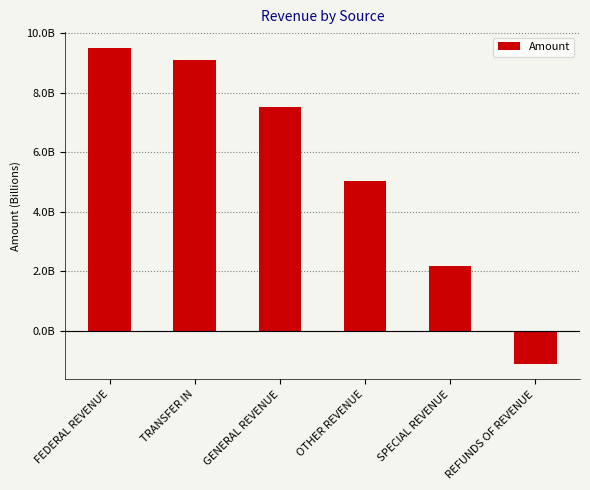

What is the average value?

5368218495.4